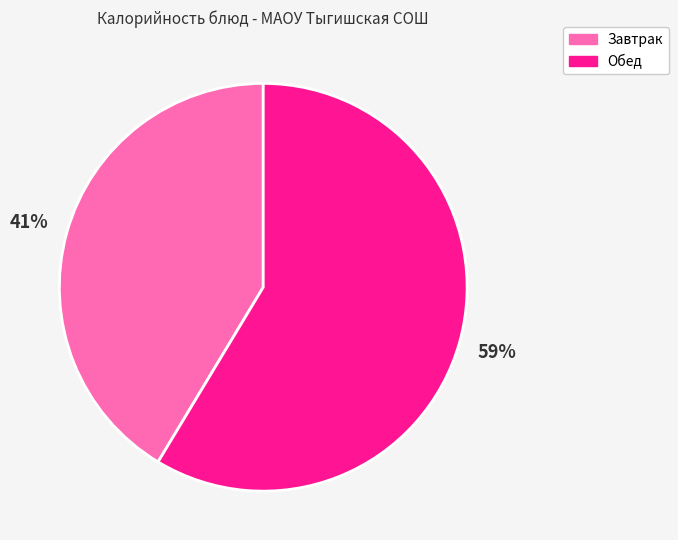

To the nearest percent, what percentage of the pie is Завтрак?

41%